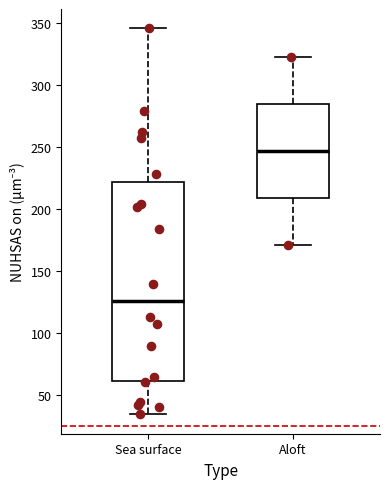

Where does the lower whisker of the box for Aloft end on the y-axis? The values are not printed on the chart, so give them approximately, as read against the axis.

170